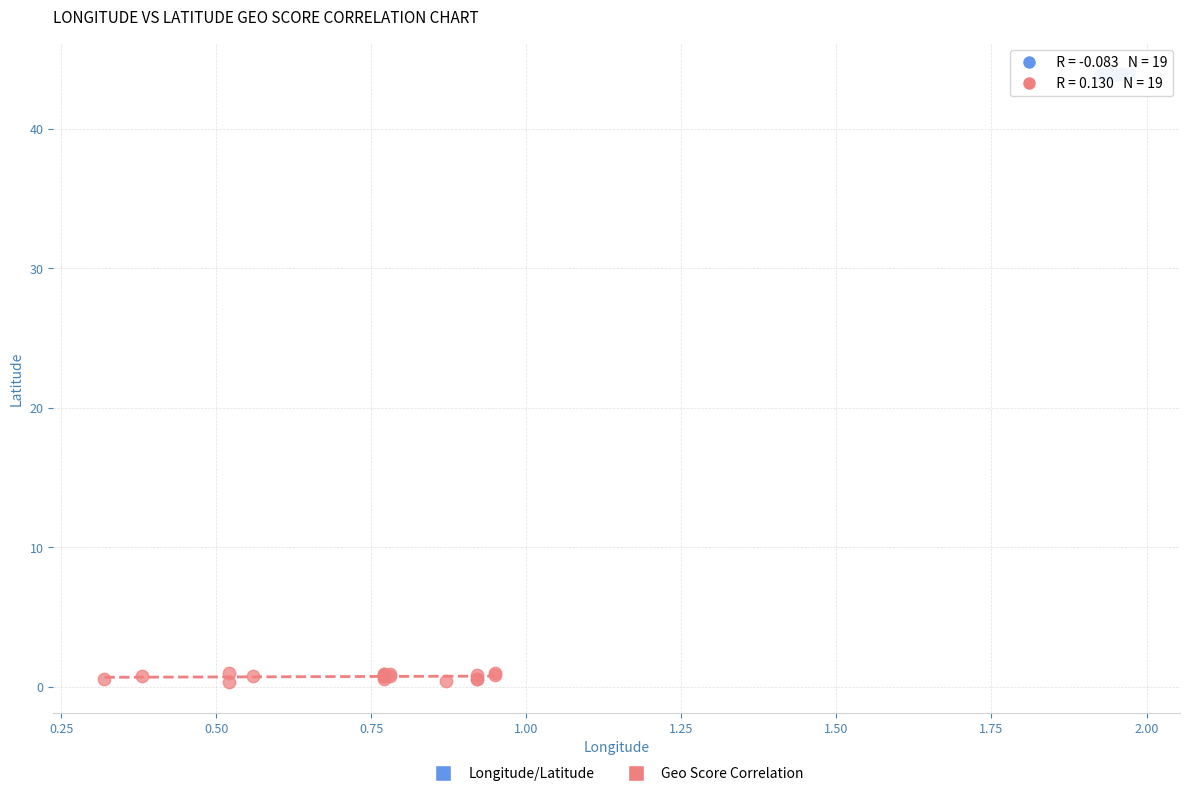

Which series contains the highest Y value?

Longitude/Latitude